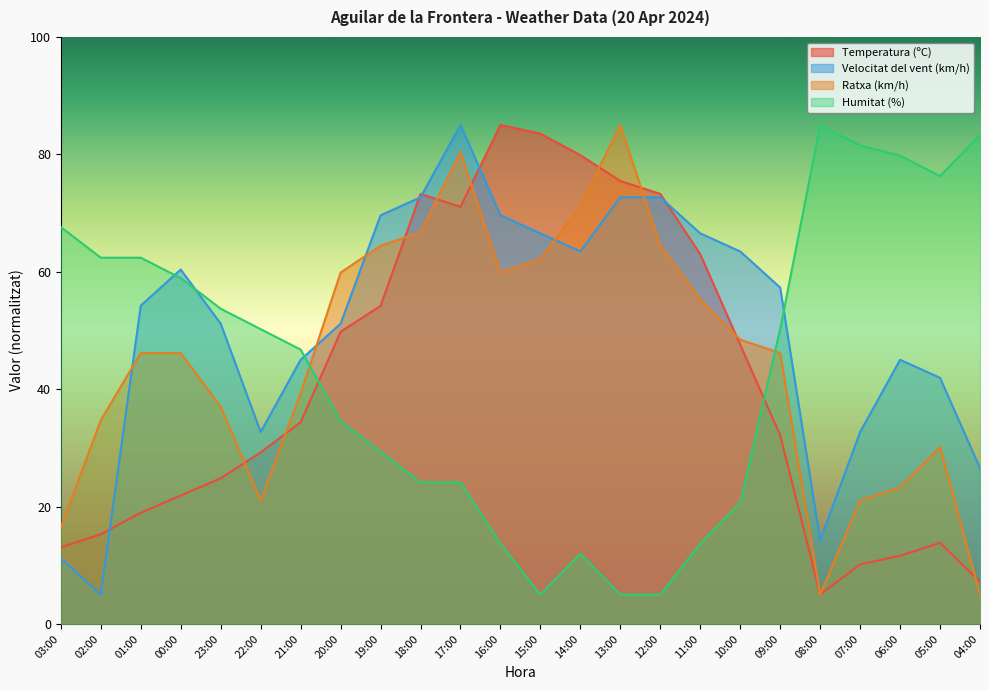

The Ratxa (km/h) series shows 106.4 at 15:00. True or false?

False